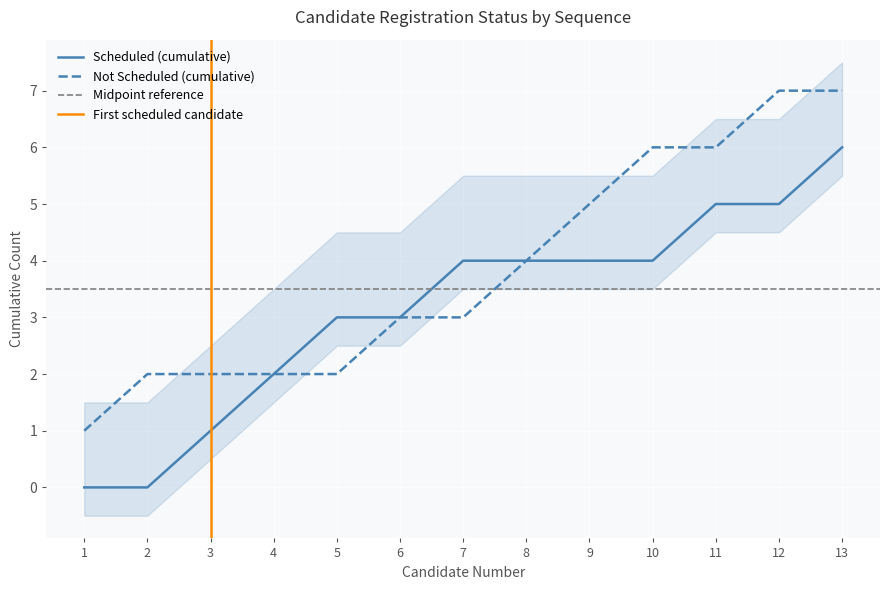

At which label is Not Scheduled (cumulative) closest to 4?

8